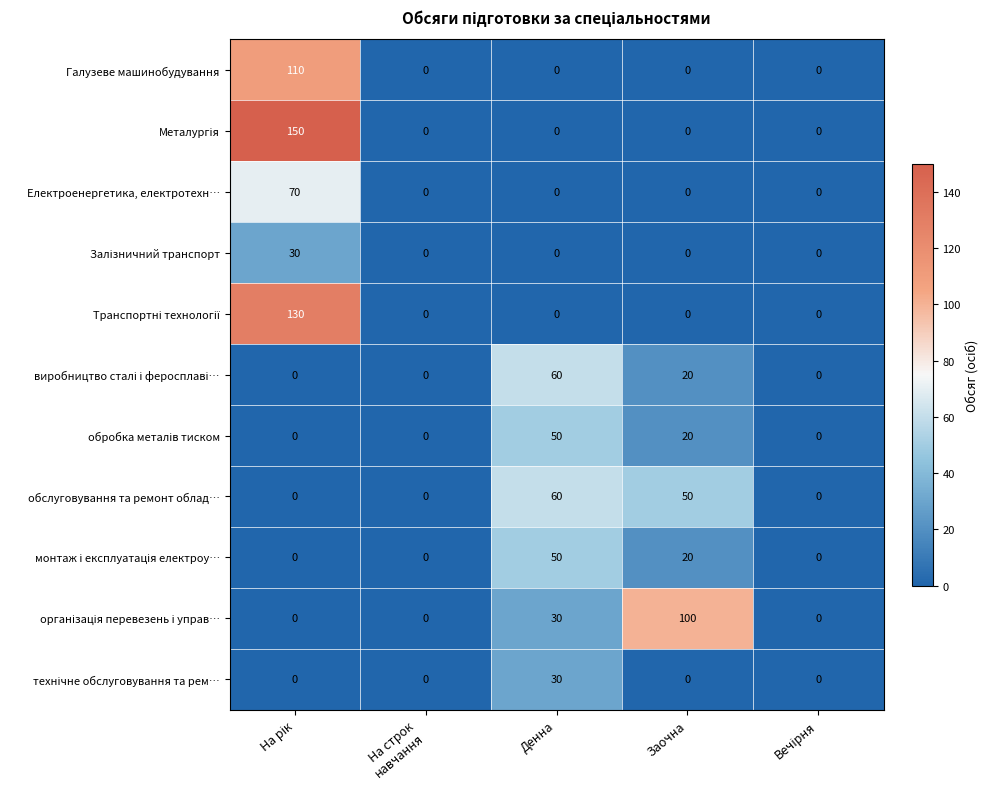

What is the difference between the highest and lowest values at Денна?

60